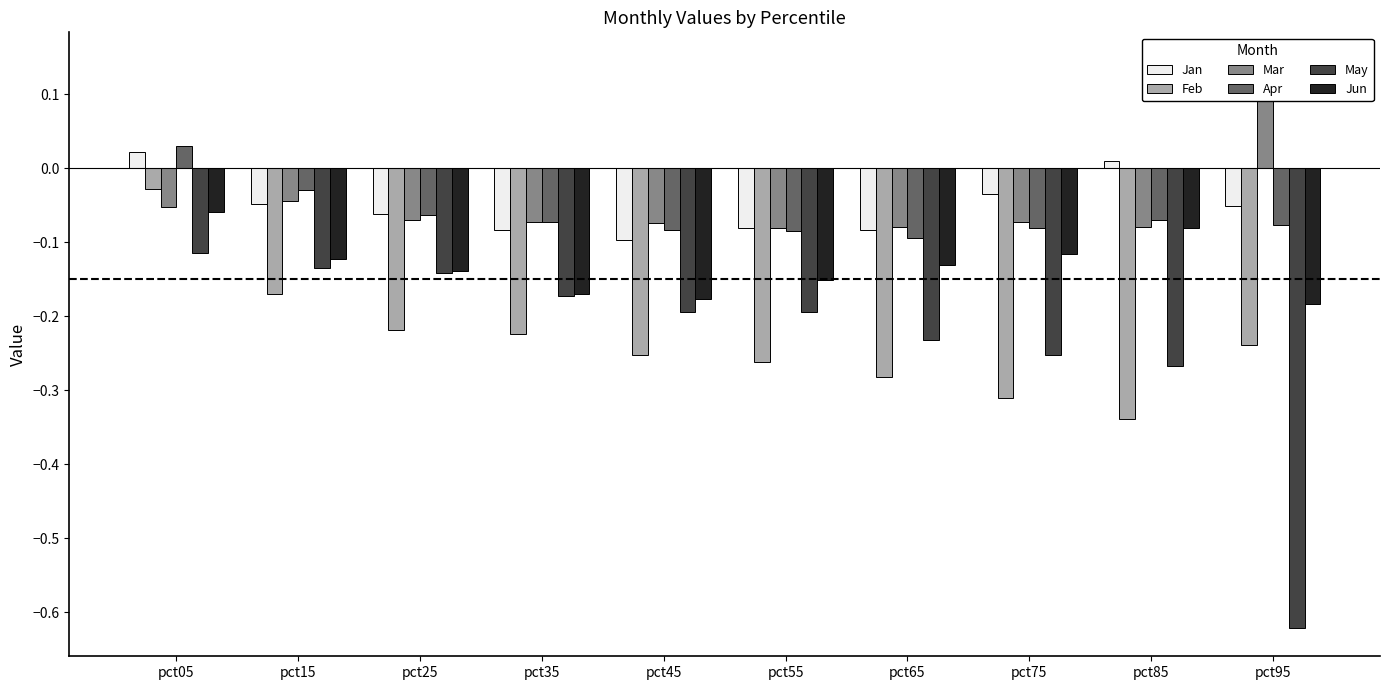

What is the average value of the Feb series?

-0.2